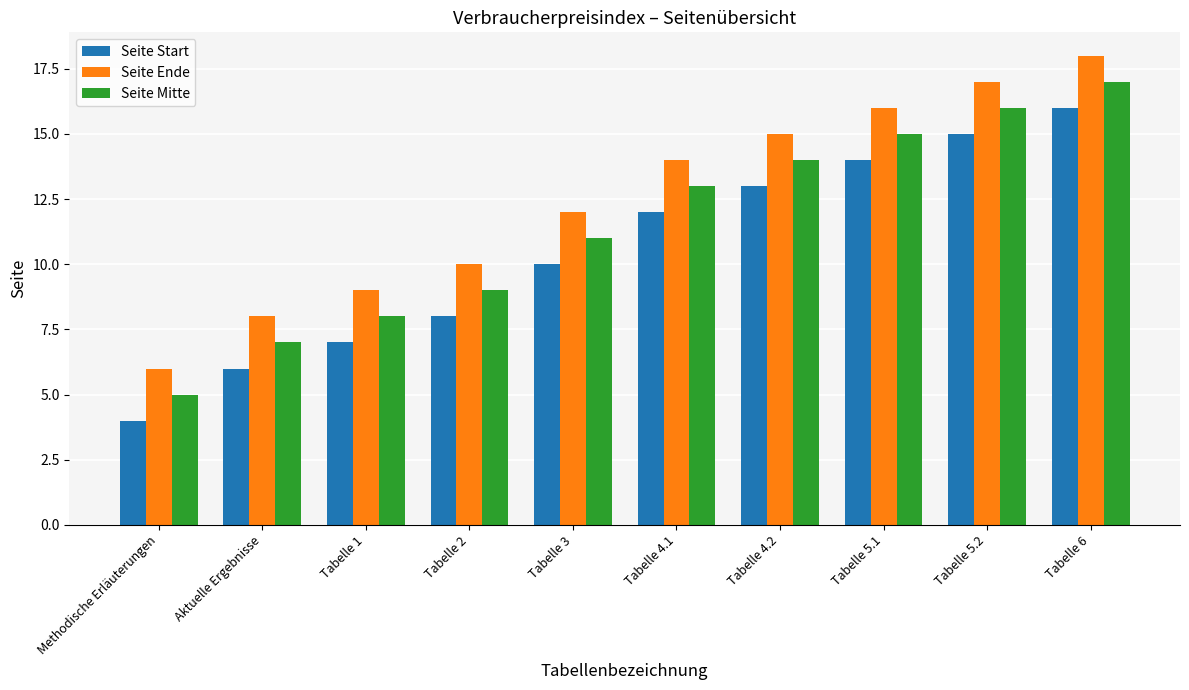

Reading right to left, extract all data points from this chart.

Seite Start: Tabelle 6=16	Tabelle 5.2=15	Tabelle 5.1=14	Tabelle 4.2=13	Tabelle 4.1=12	Tabelle 3=10	Tabelle 2=8	Tabelle 1=7	Aktuelle Ergebnisse=6	Methodische Erläuterungen=4
Seite Ende: Tabelle 6=18	Tabelle 5.2=17	Tabelle 5.1=16	Tabelle 4.2=15	Tabelle 4.1=14	Tabelle 3=12	Tabelle 2=10	Tabelle 1=9	Aktuelle Ergebnisse=8	Methodische Erläuterungen=6
Seite Mitte: Tabelle 6=17	Tabelle 5.2=16	Tabelle 5.1=15	Tabelle 4.2=14	Tabelle 4.1=13	Tabelle 3=11	Tabelle 2=9	Tabelle 1=8	Aktuelle Ergebnisse=7	Methodische Erläuterungen=5